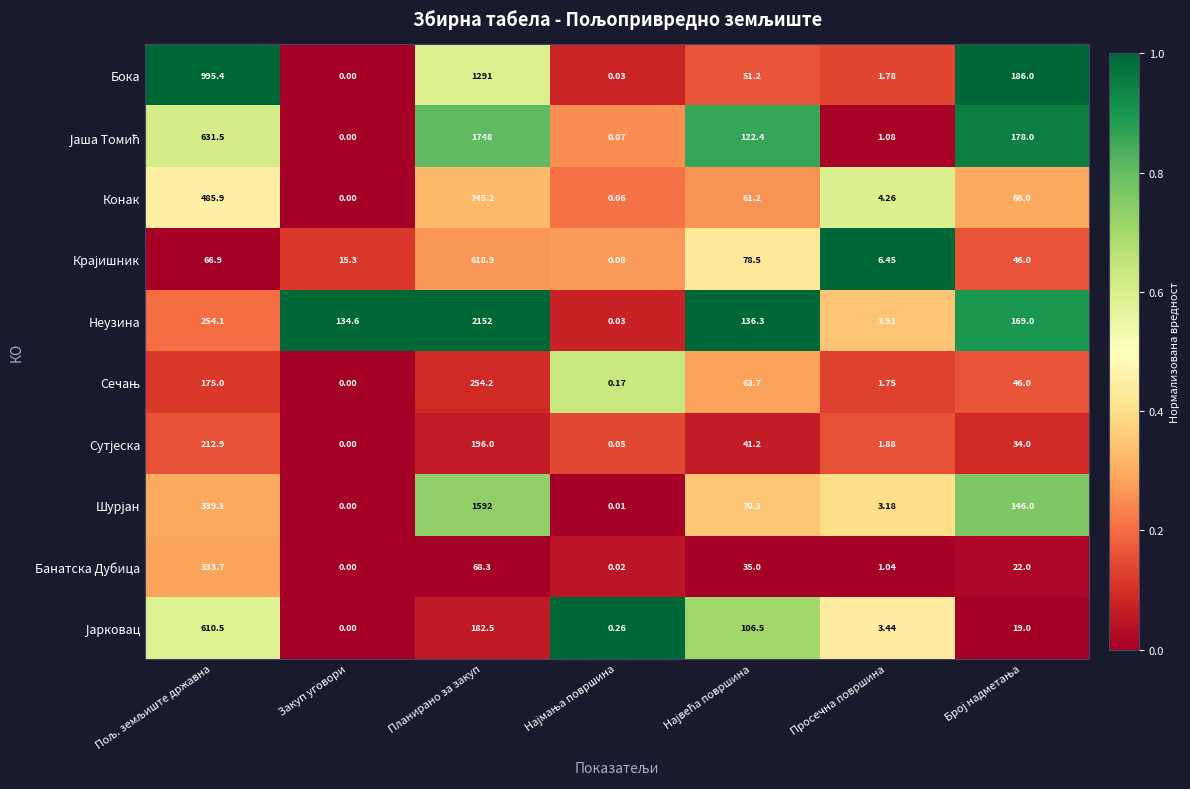

At which category is the sum across all series the highest?

Планирано за закуп